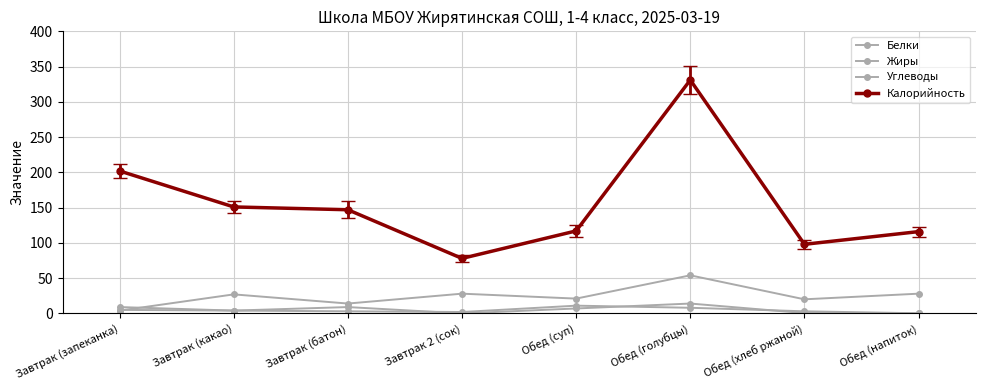

Reading right to left, extract all data points from this chart.

Белки: Обед (напиток)=0.2	Обед (хлеб ржаной)=3.0	Обед (голубцы)=8.0	Обед (суп)=11.0	Завтрак 2 (сок)=2.0	Завтрак (батон)=3.0	Завтрак (какао)=4.0	Завтрак (запеканка)=9.0
Жиры: Обед (напиток)=0.0	Обед (хлеб ржаной)=0.5	Обед (голубцы)=14.0	Обед (суп)=7.0	Завтрак 2 (сок)=0.0	Завтрак (батон)=9.0	Завтрак (какао)=4.0	Завтрак (запеканка)=5.0
Углеводы: Обед (напиток)=28.0	Обед (хлеб ржаной)=20.0	Обед (голубцы)=54.0	Обед (суп)=21.0	Завтрак 2 (сок)=28.0	Завтрак (батон)=14.0	Завтрак (какао)=27.0	Завтрак (запеканка)=4.0
Калорийность: Обед (напиток)=116.0	Обед (хлеб ржаной)=98.0	Обед (голубцы)=331.0	Обед (суп)=117.0	Завтрак 2 (сок)=78.0	Завтрак (батон)=147.0	Завтрак (какао)=151.0	Завтрак (запеканка)=202.0